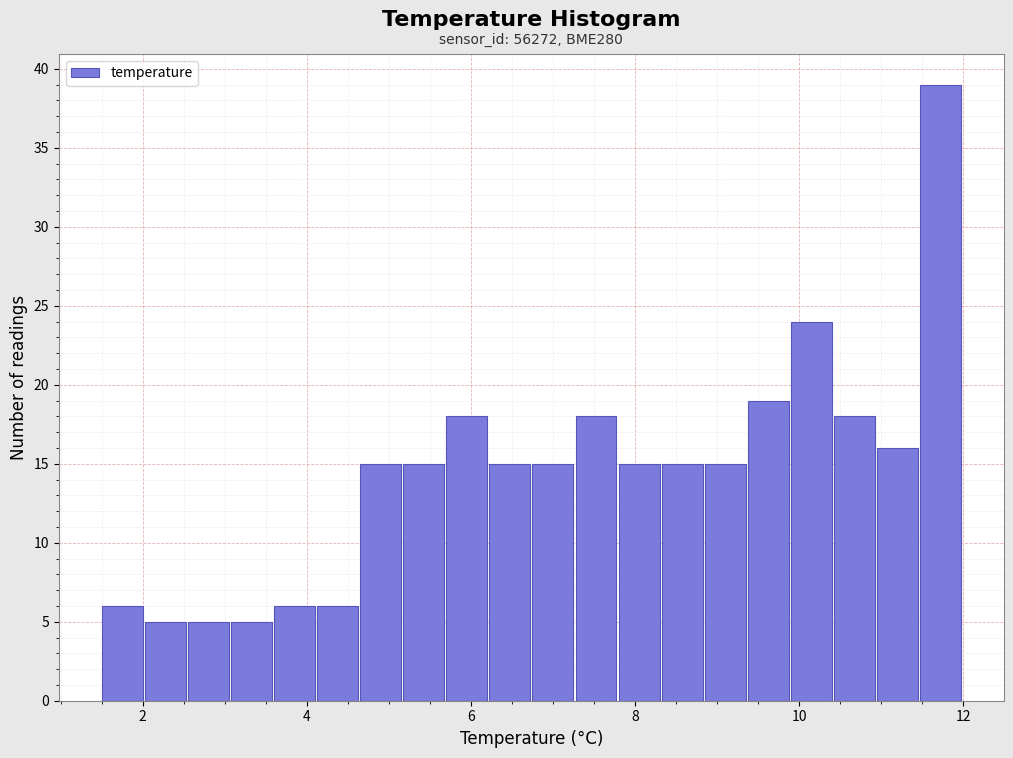

Around what value on the x-axis is the tallest bar? Give the approximate position of its centre, as read against the axis.

11.8